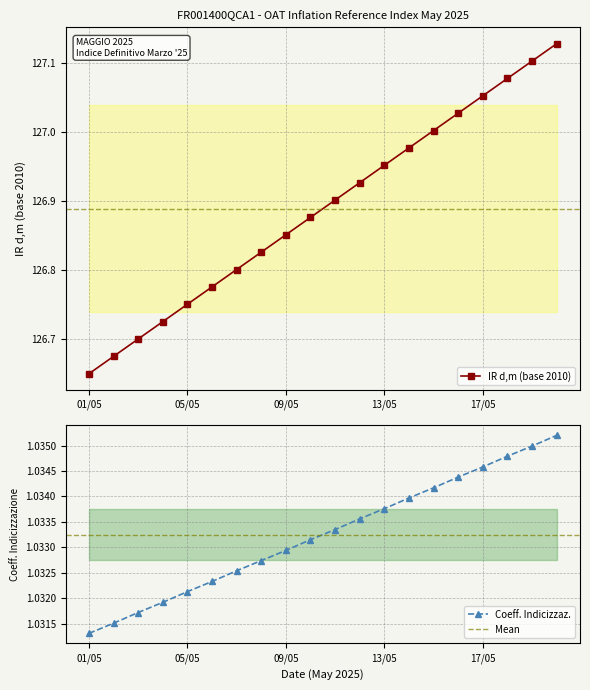

List the labels in order of IR d,m (base 2010) value, largest first.

20/05, 19/05, 18/05, 17/05, 16/05, 15/05, 14/05, 13/05, 12/05, 11/05, 10/05, 09/05, 08/05, 07/05, 06/05, 05/05, 04/05, 03/05, 02/05, 01/05